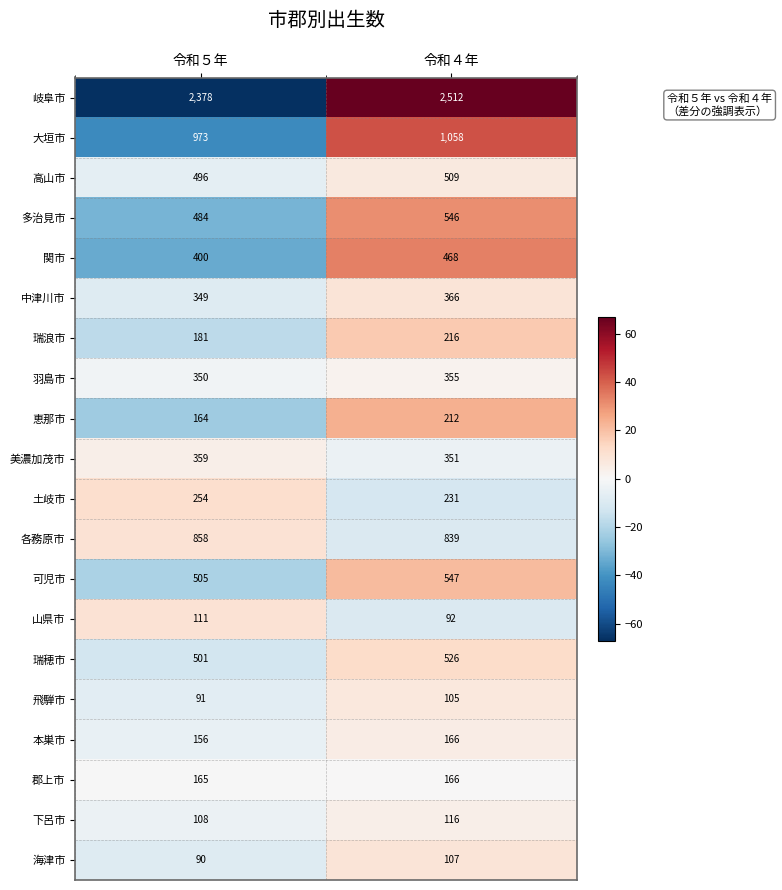

At which category does the chart reach its minimum across all series?

令和５年